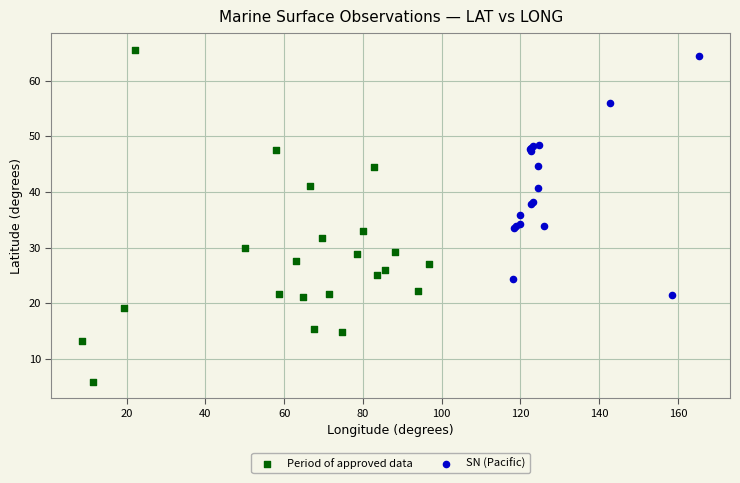

Which series has the largest Y range (max minus min)?

Period of approved data